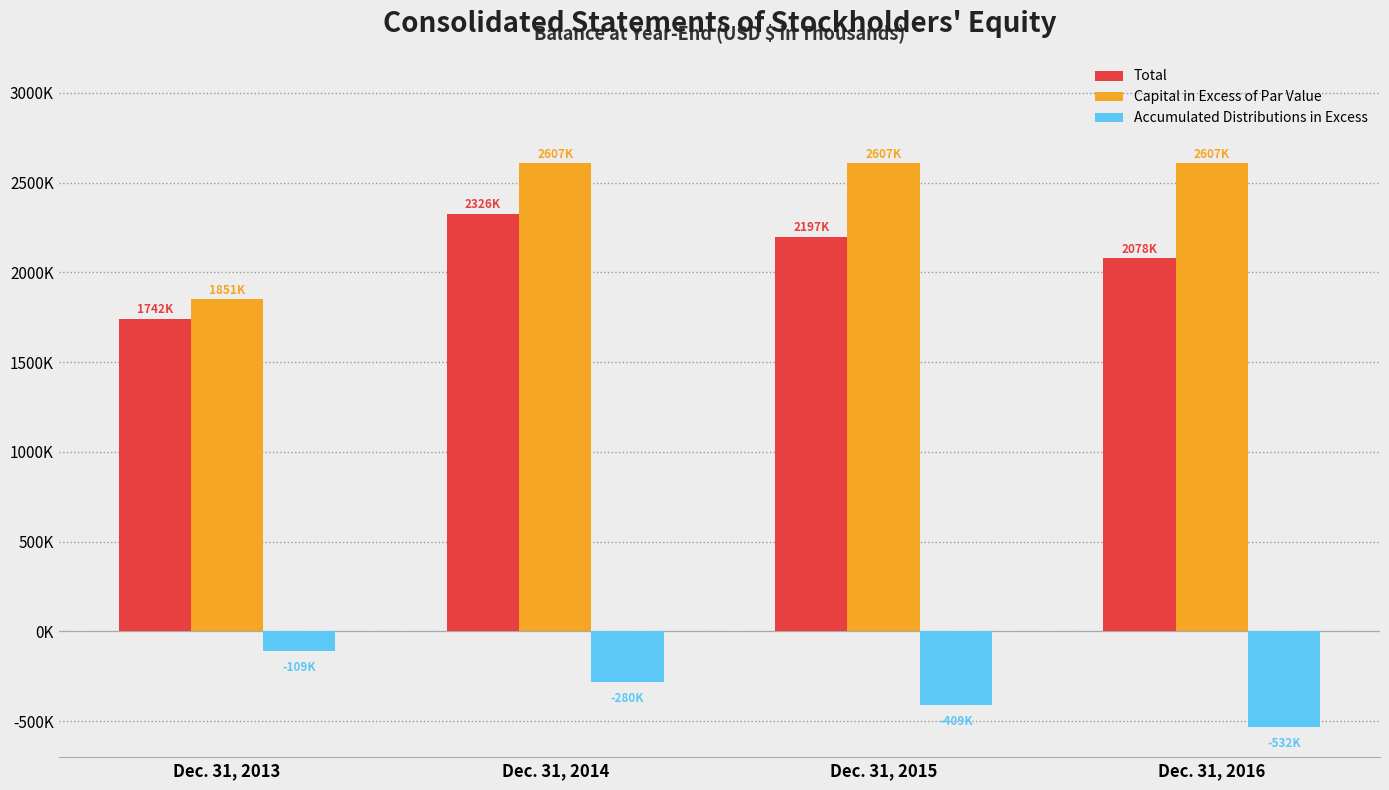

Reading left to right, transcribe all the data shown in this chart.

Total: 1741972	2326406	2196554	2077831
Capital in Excess of Par Value: 1850702	2607448	2607367	2607304
Accumulated Distributions in Excess: -108588	-280035	-408575	-531567